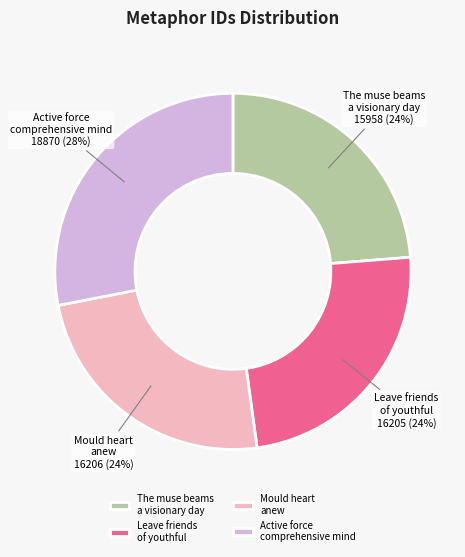

To the nearest percent, what is the difference between the largest and smallest slice percentages?

4%